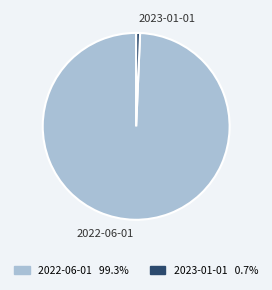

Count the number of slices in the pie.

2